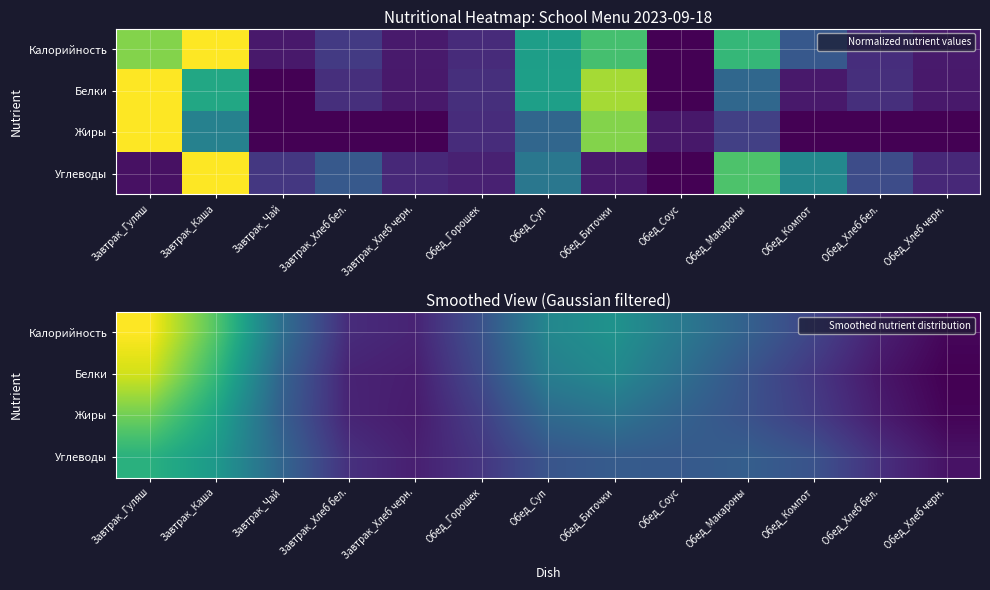

At how many categories does at least one series exceed 0?

13